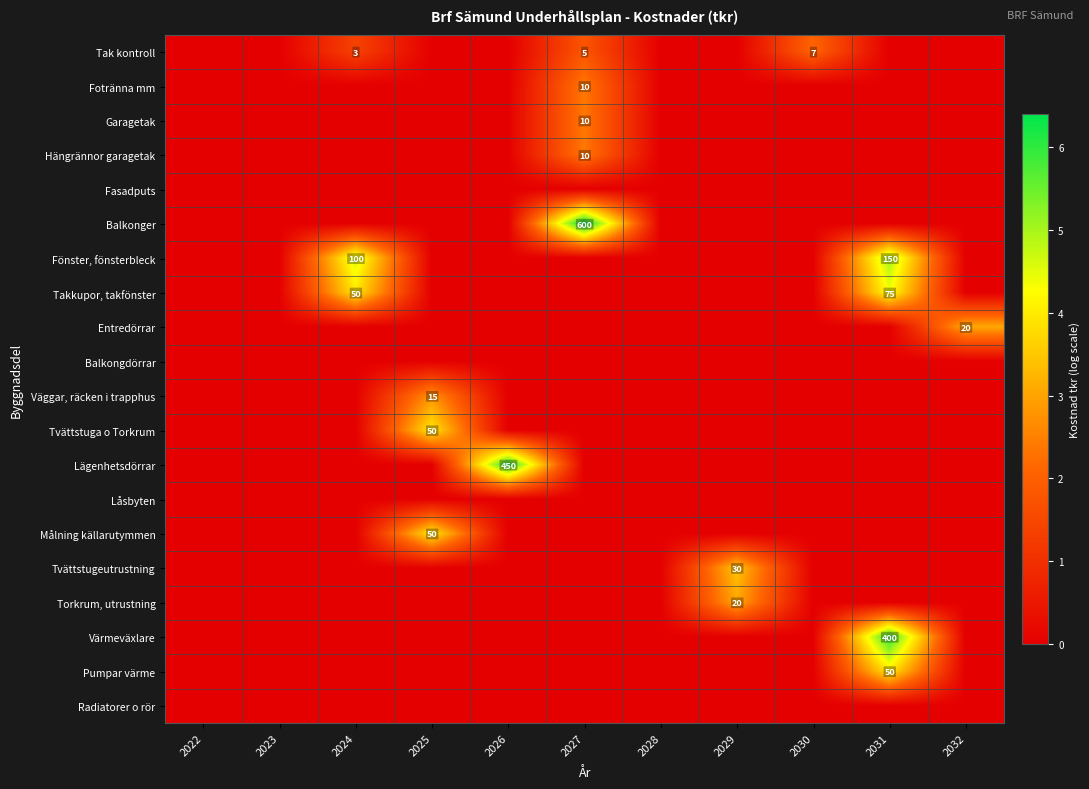

Is it true that Tak kontroll equals 5 at 2027?

True